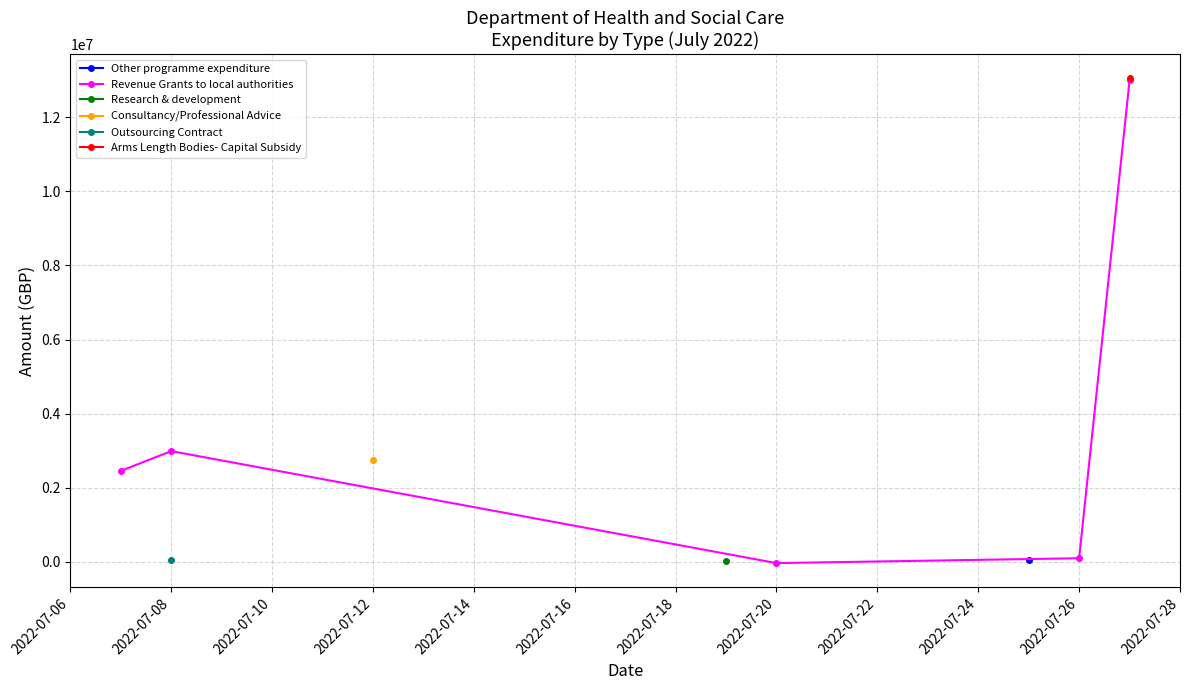

What is the smallest value displayed?

-34400.5